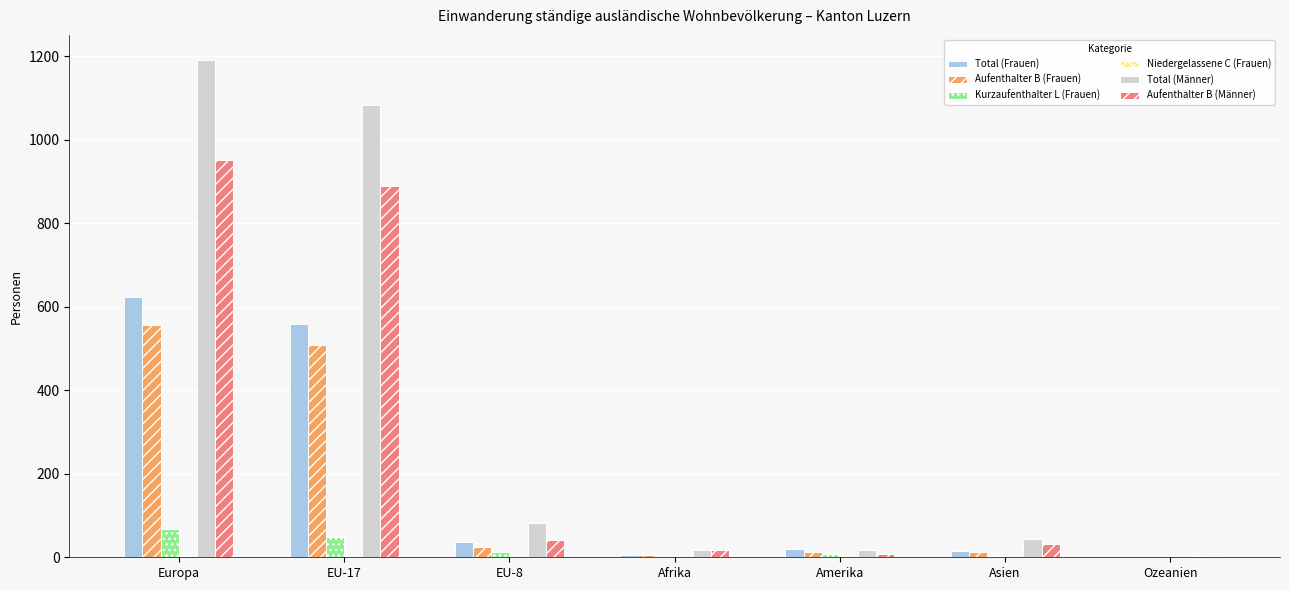

The value of Aufenthalter B (Männer) at EU-17 is 890. True or false?

True